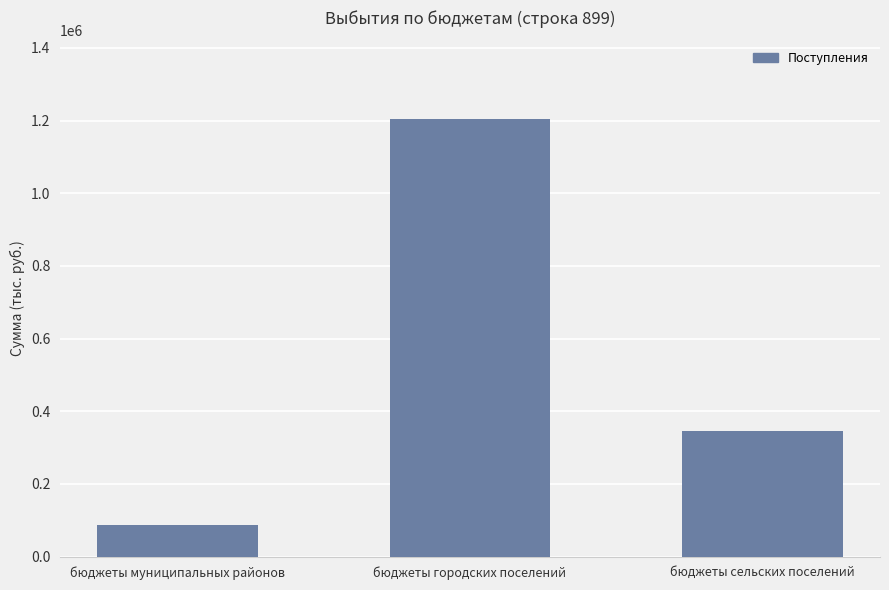

Rank the categories by value from highest to lowest.

бюджеты городских поселений, бюджеты сельских поселений, бюджеты муниципальных районов